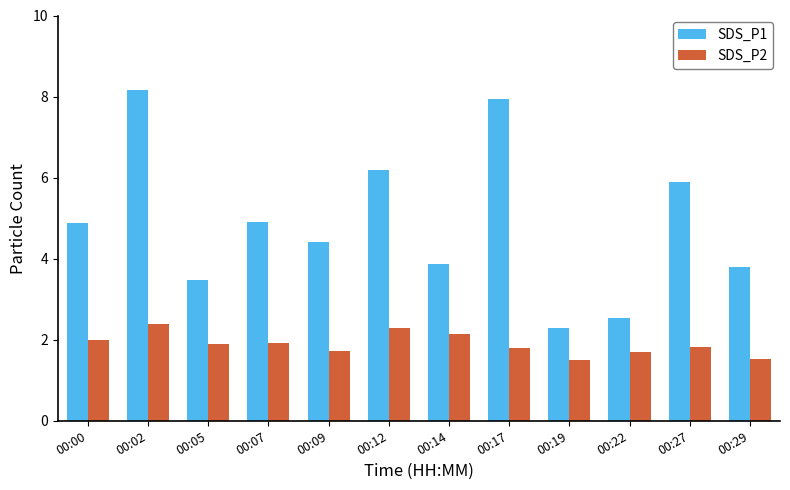

What is the average value of the SDS_P2 series?

1.9